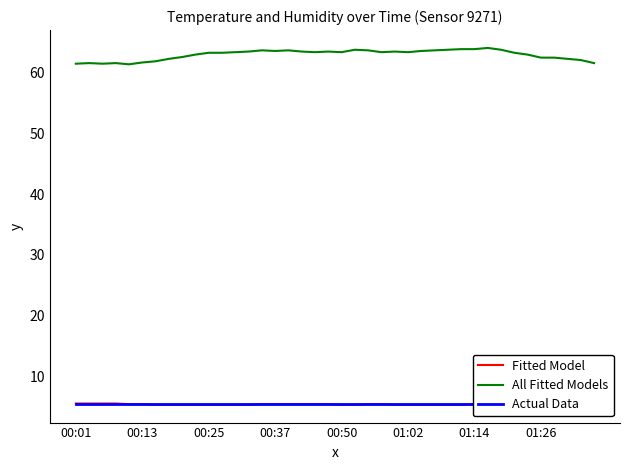

What is the minimum value for All Fitted Models?

61.4